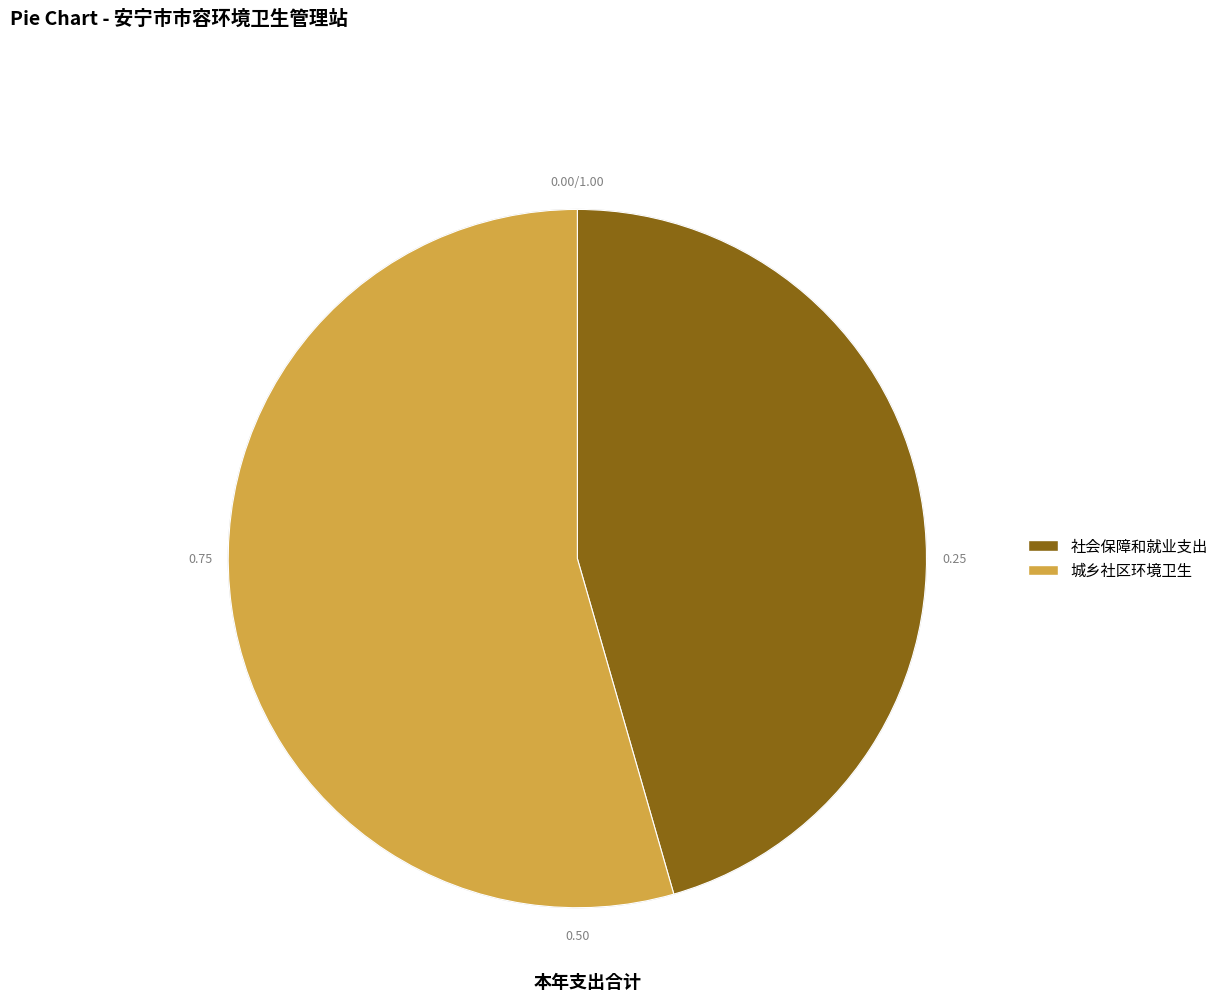

To the nearest percent, what is the difference between the 社会保障和就业支出 and 城乡社区环境卫生 slice percentages?

9%